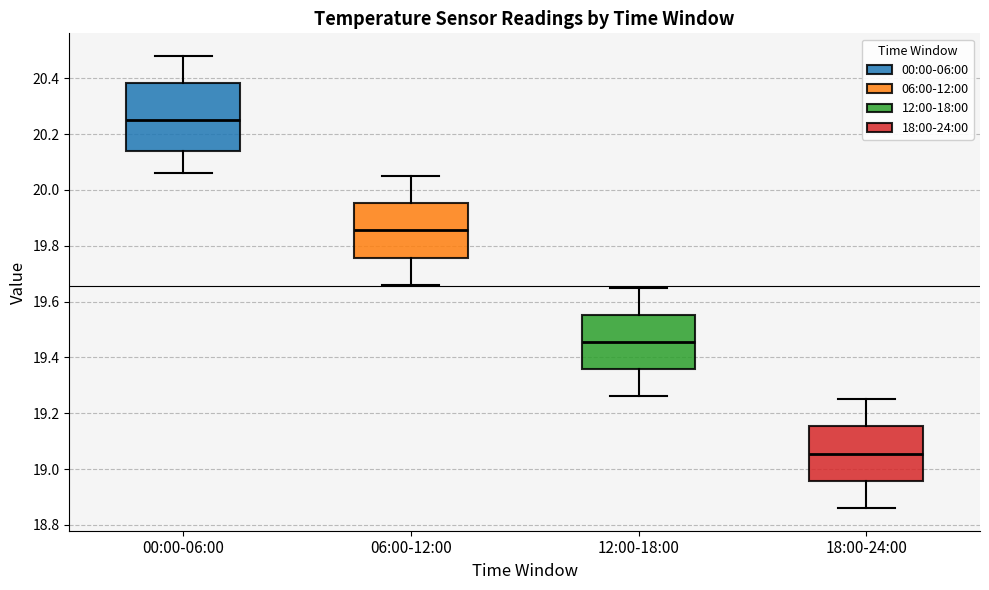

Reading left to right, transcribe this box plot: for each box, give where its median line is, the range the box spans, and where its two whiskers end, as read against the y-axis. The values are not printed on the chart, so give them approximately, as read against the axis.

00:00-06:00: median 20.26, box 20.14 to 20.38, whiskers 20.06 to 20.48
06:00-12:00: median 19.86, box 19.76 to 19.96, whiskers 19.66 to 20.06
12:00-18:00: median 19.46, box 19.36 to 19.56, whiskers 19.26 to 19.66
18:00-24:00: median 19.06, box 18.96 to 19.16, whiskers 18.86 to 19.26